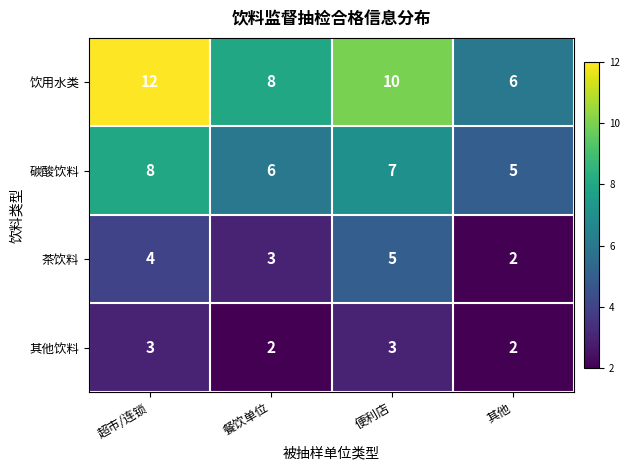

How many 碳酸饮料 values are between 6 and 8?

3